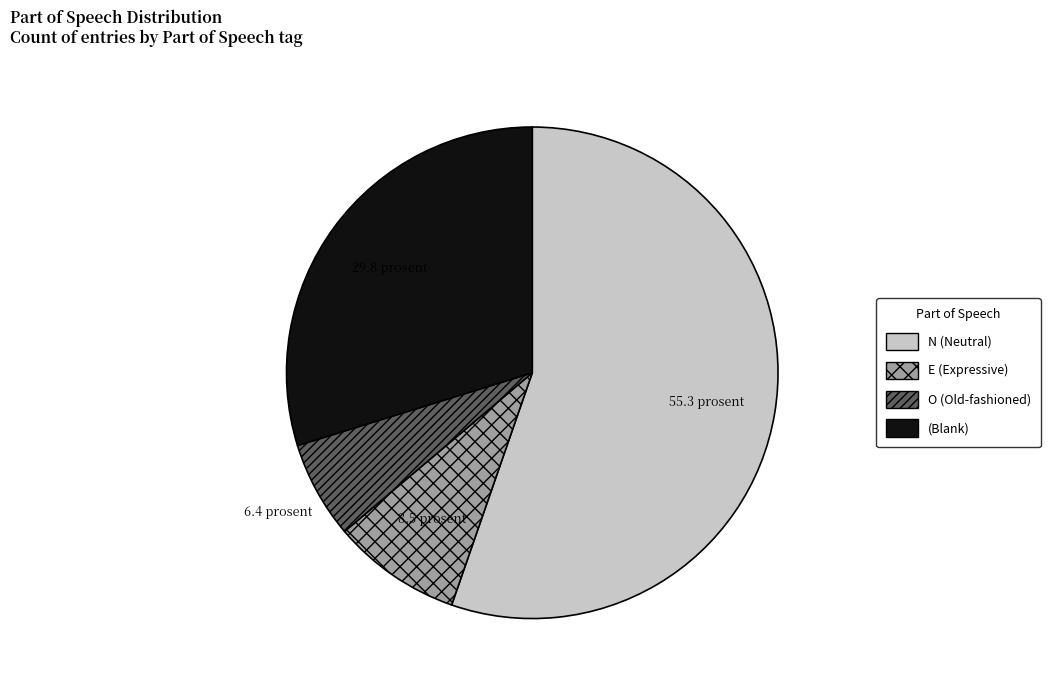

What is the majority slice?

N (Neutral)